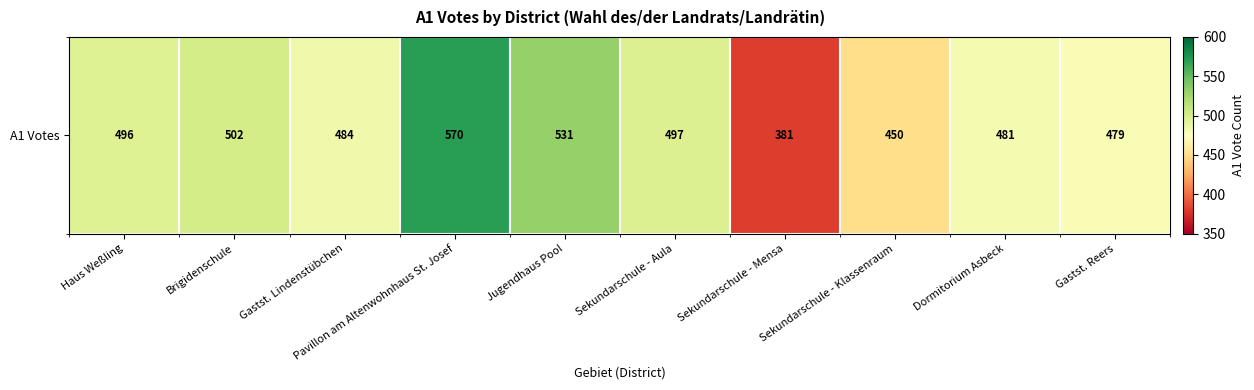

Reading right to left, transcribe all the data shown in this chart.

479	481	450	381	497	531	570	484	502	496